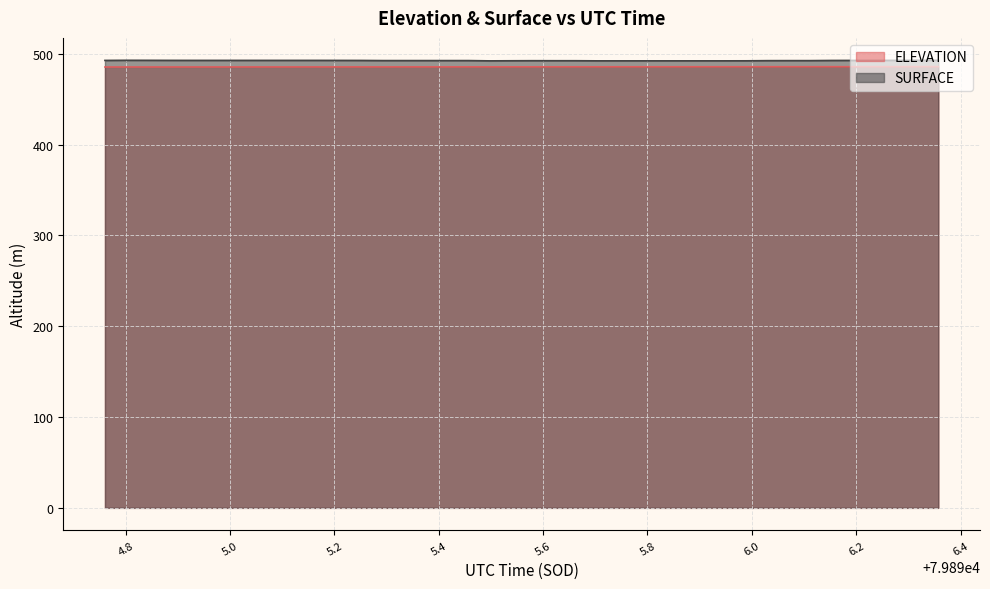

True or false: ELEVATION has more than 2 points higher than both neighbors.

False